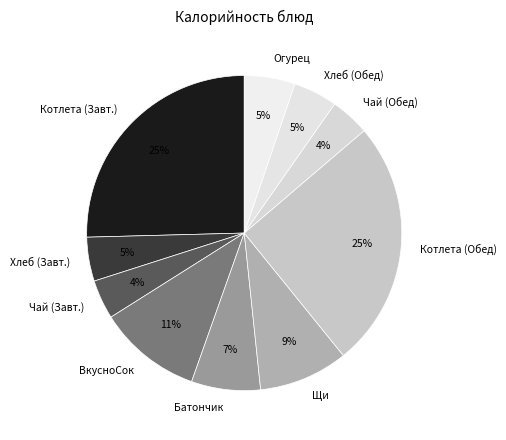

How many slices are in this pie chart?

10